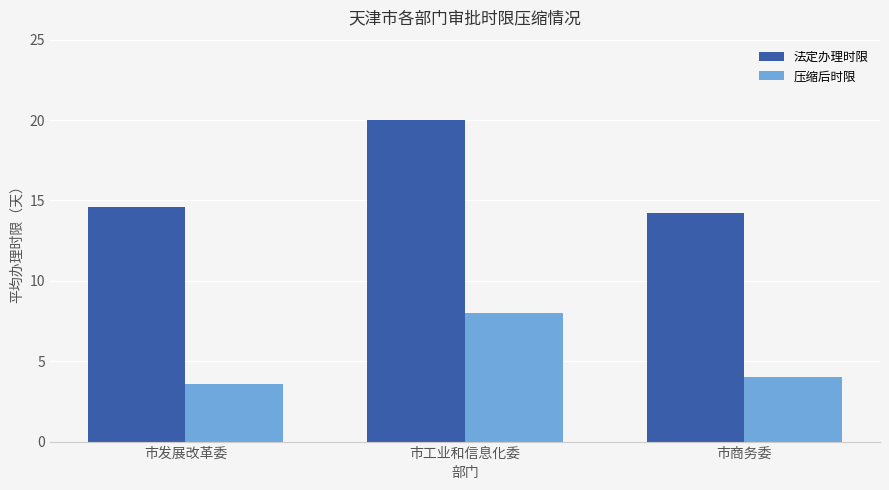

Rank the series at 市工业和信息化委 from highest to lowest value.

法定办理时限, 压缩后时限